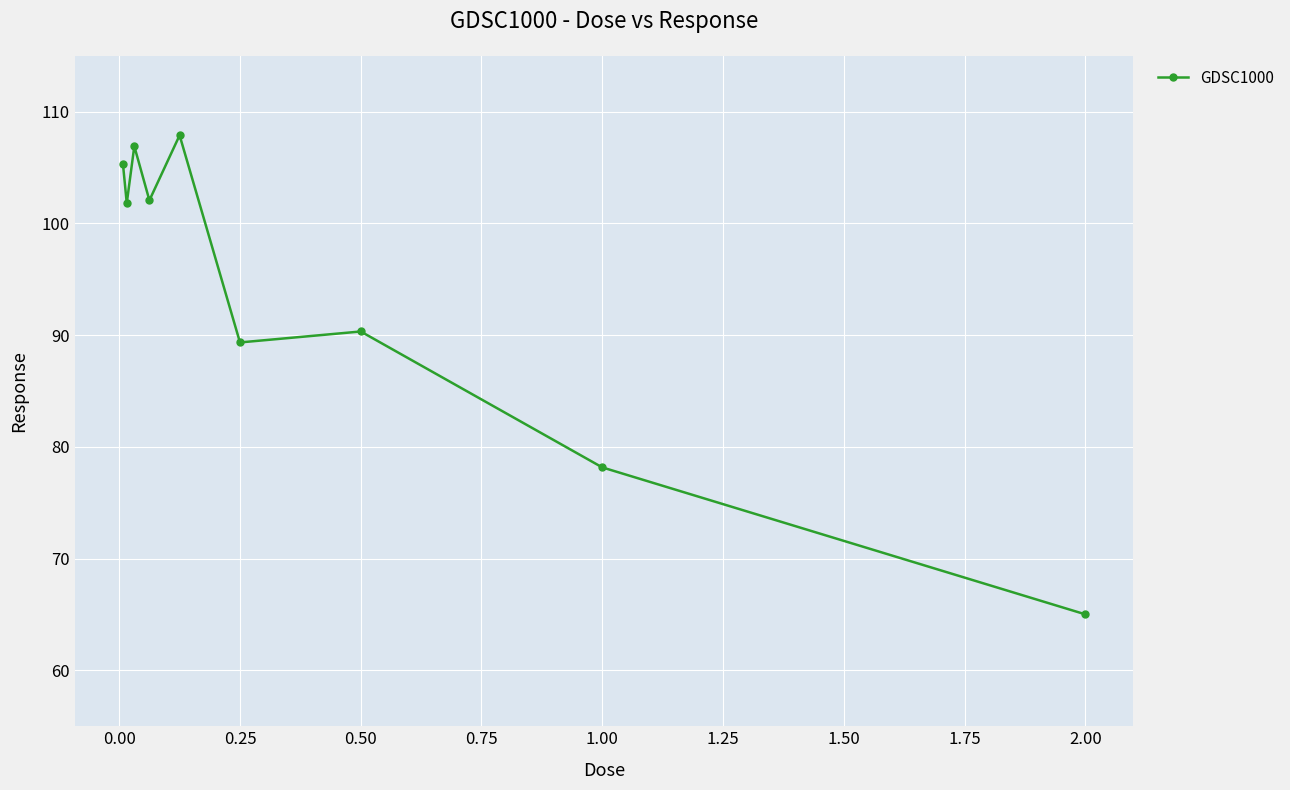

What is the minimum value shown in the chart?

65.0